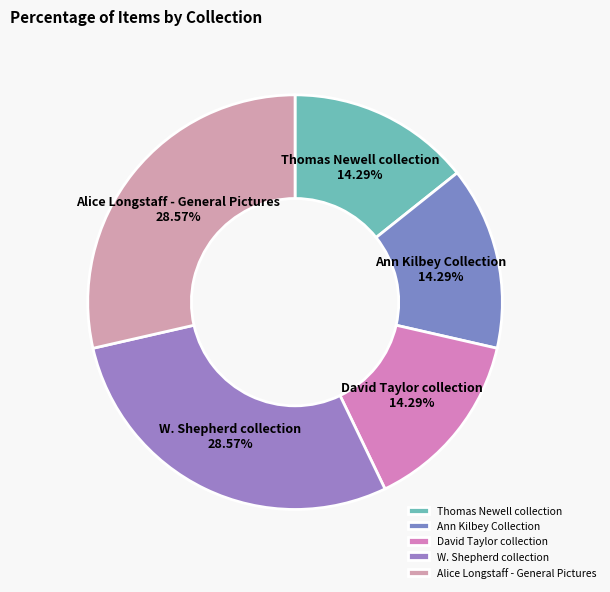

Does any single category account for the majority?

No